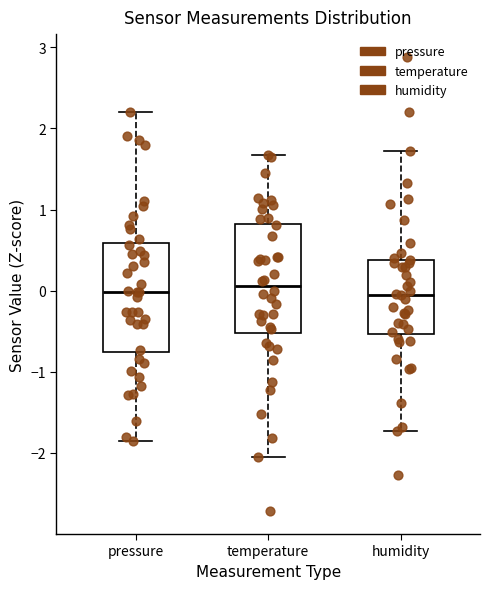

Where does the lower whisker of the box for temperature end on the y-axis? The values are not printed on the chart, so give them approximately, as read against the axis.

-2.1